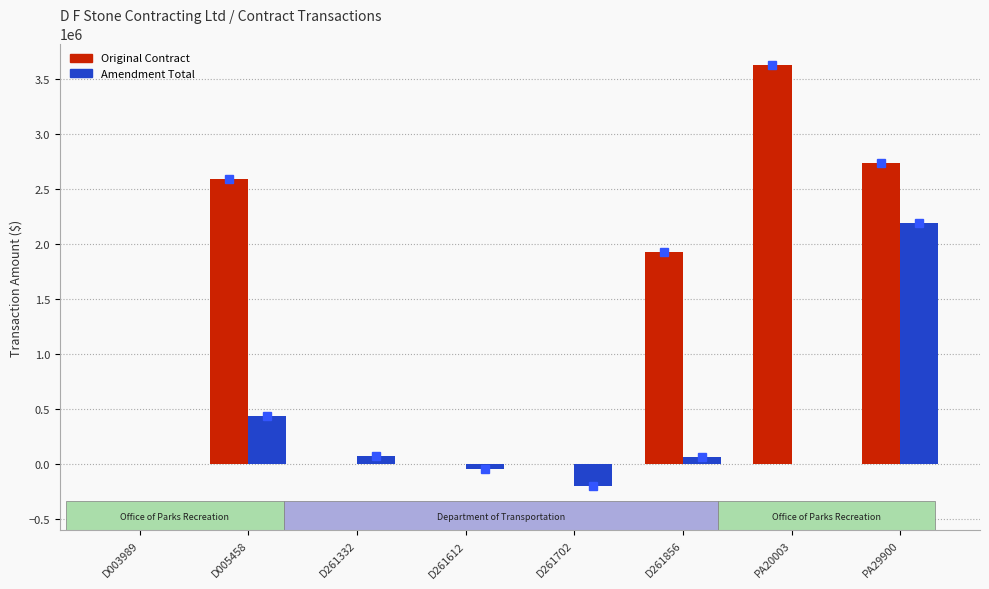

What is the maximum value shown in the chart?

3627360.0